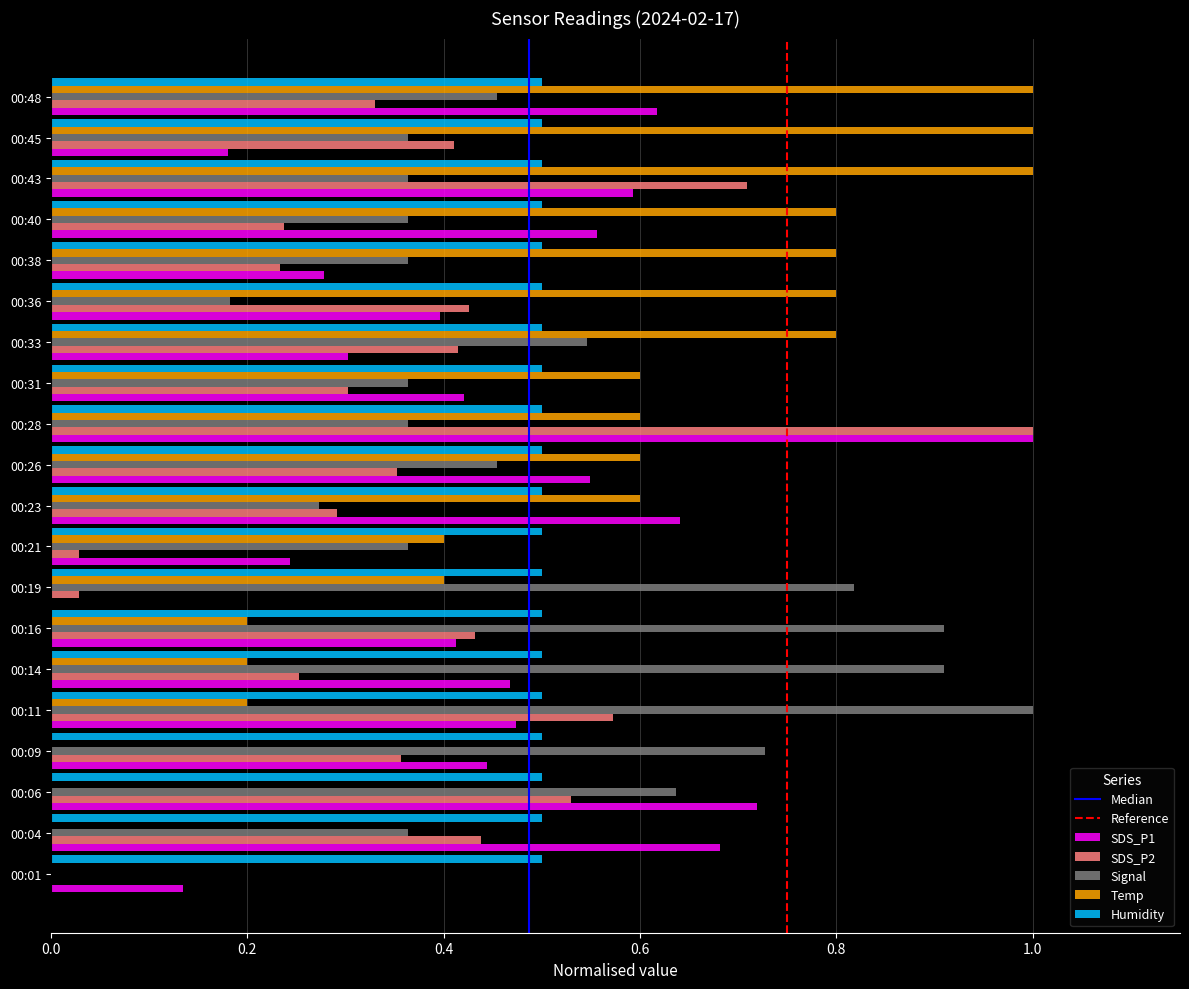

The value of SDS_P2 at 00:23 is 0.1. True or false?

False